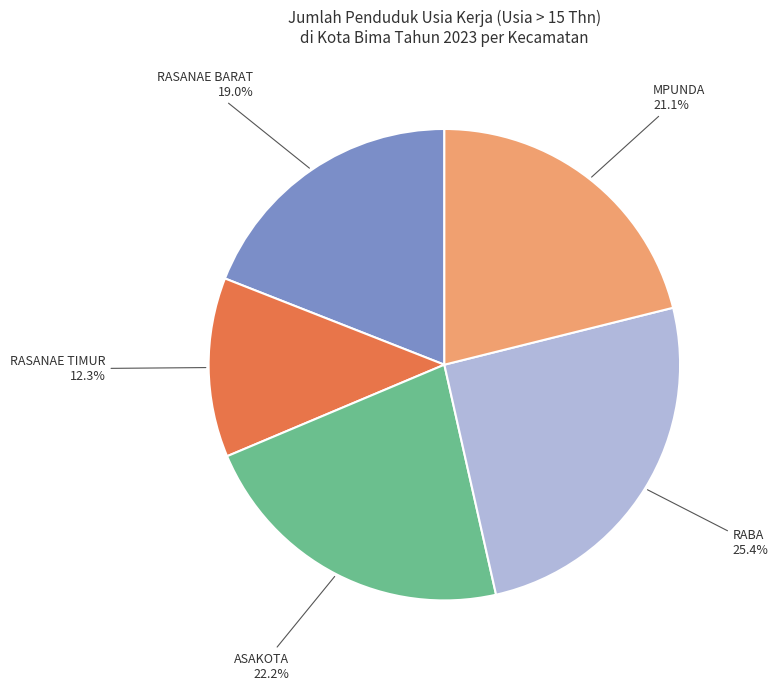

Does any single category account for the majority?

No